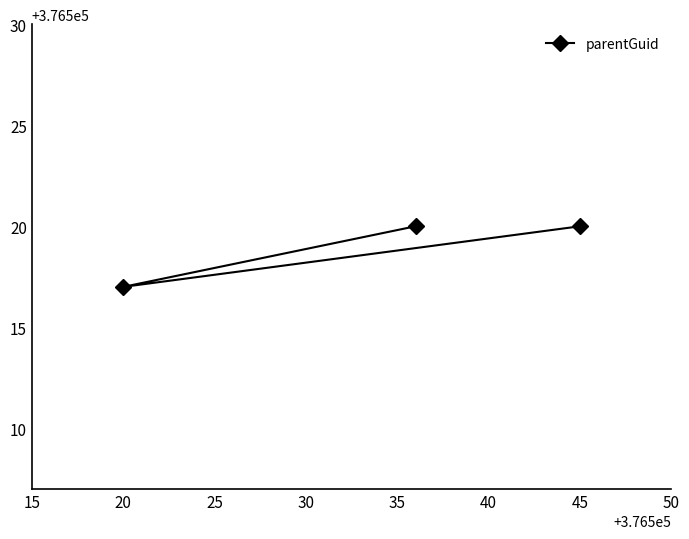

What is the smallest value displayed?

376517